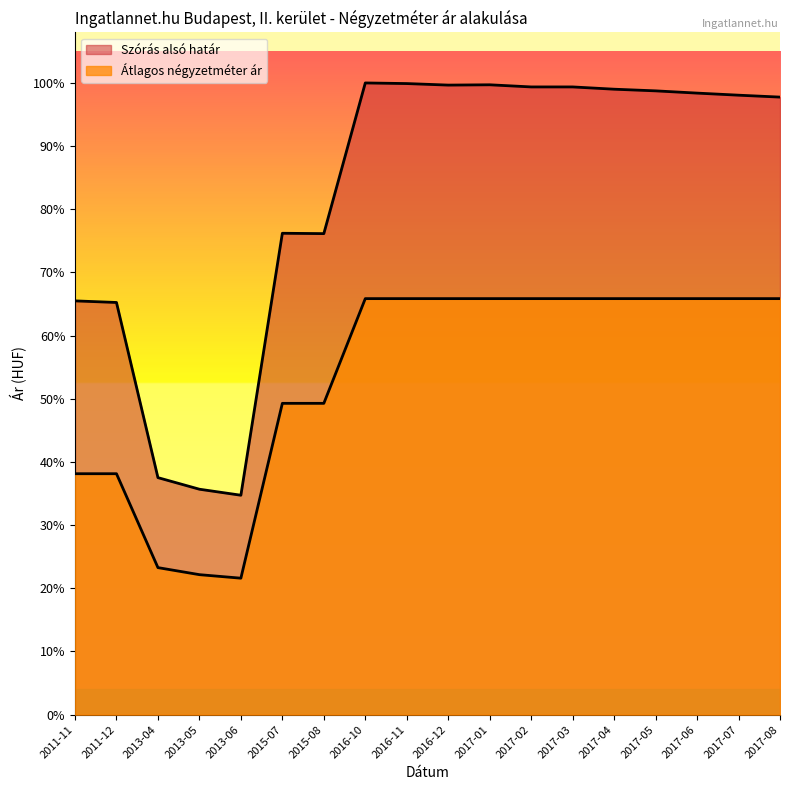

At which category is the sum across all series the highest?

2016-10